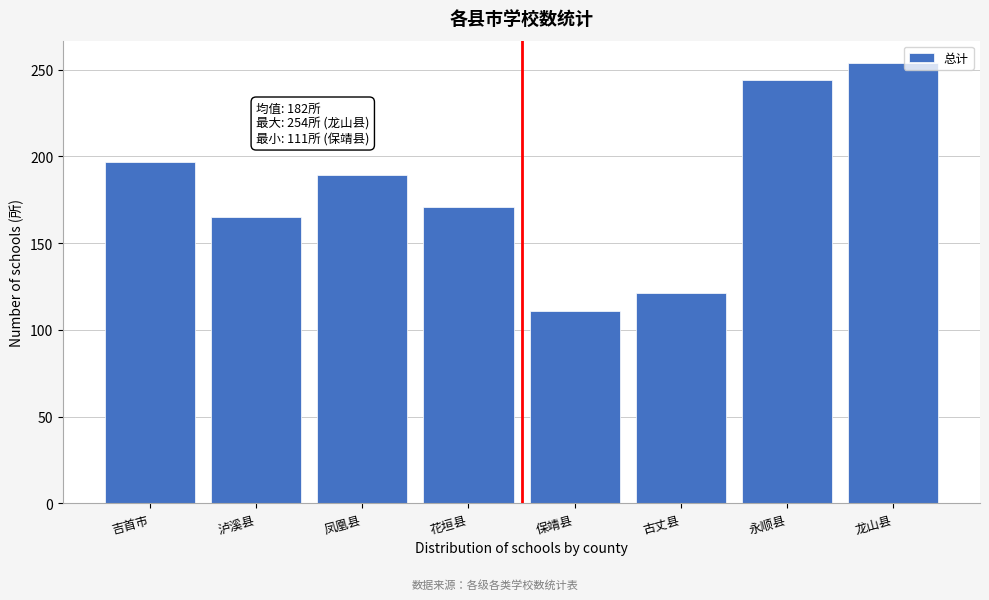

Reading left to right, list all the values displayed in this chart.

吉首市=197	泸溪县=165	凤凰县=189	花垣县=171	保靖县=111	古丈县=121	永顺县=244	龙山县=254